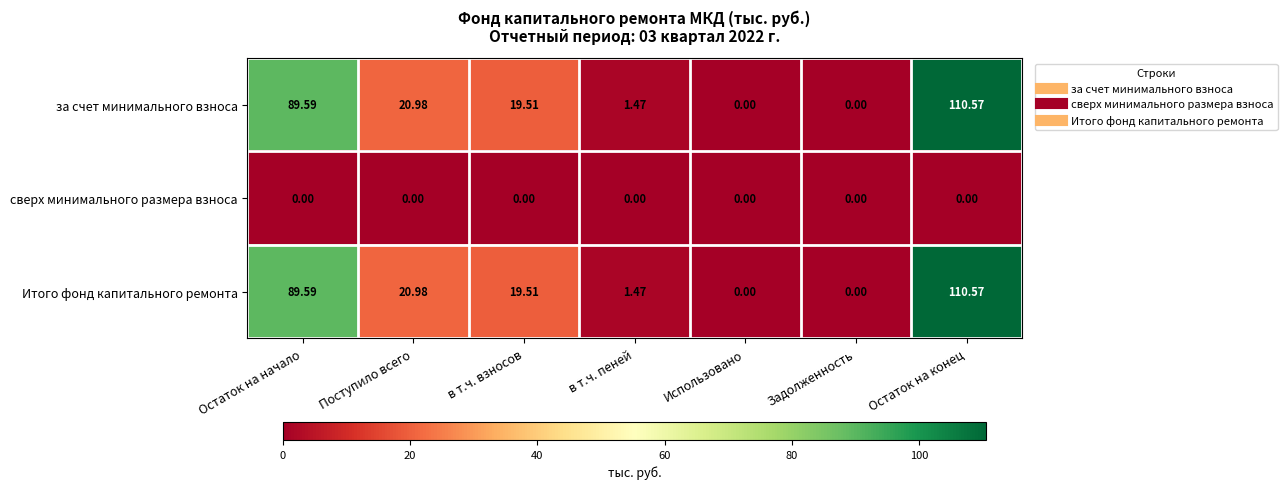

Which category has the highest value across all series?

Остаток на конец